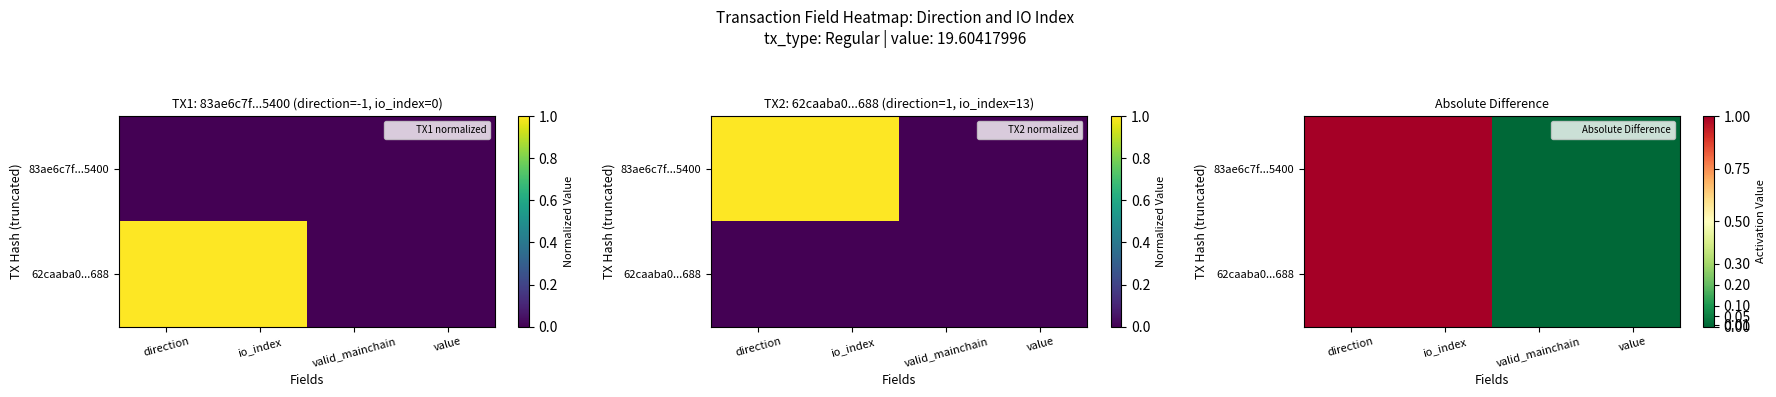

At how many categories does at least one series exceed 0?

2